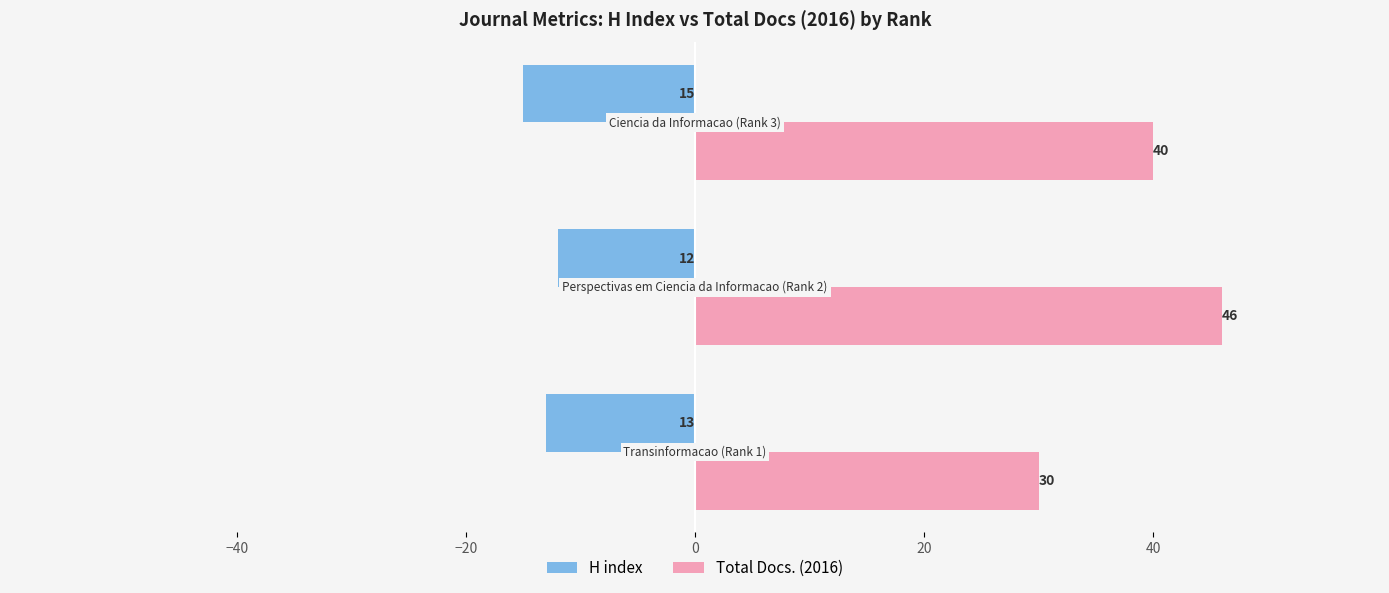

List the series in order of their peak value, lowest first.

H index, Total Docs. (2016)